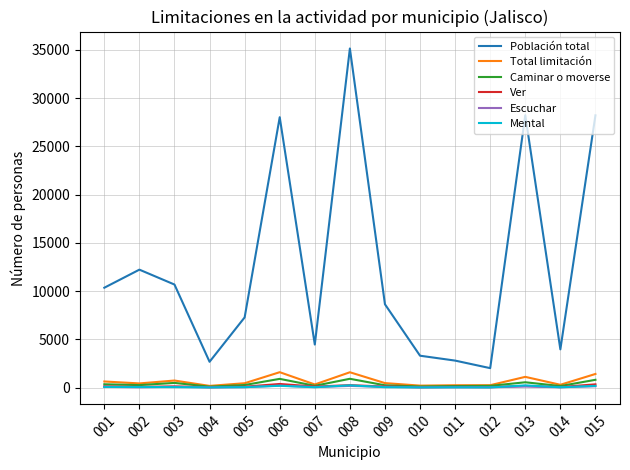

True or false: Mental and Población total cross at least once.

False